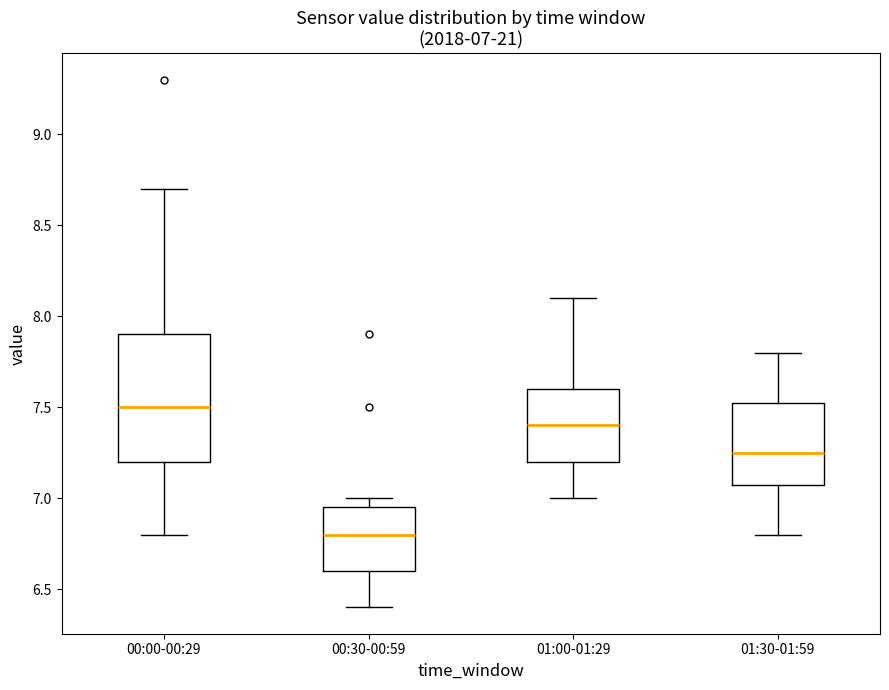

Which box has the highest median line?

00:00-00:29